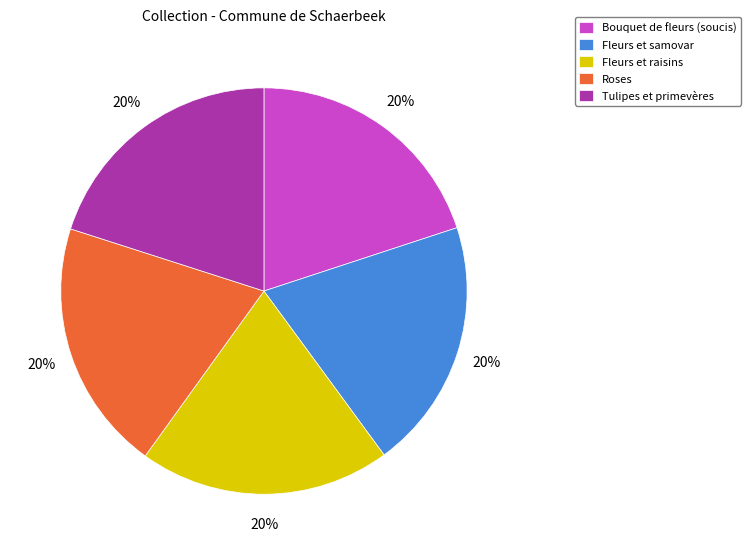

Approximately how many times larger is the value at Fleurs et raisins compared to Fleurs et samovar?

1.0